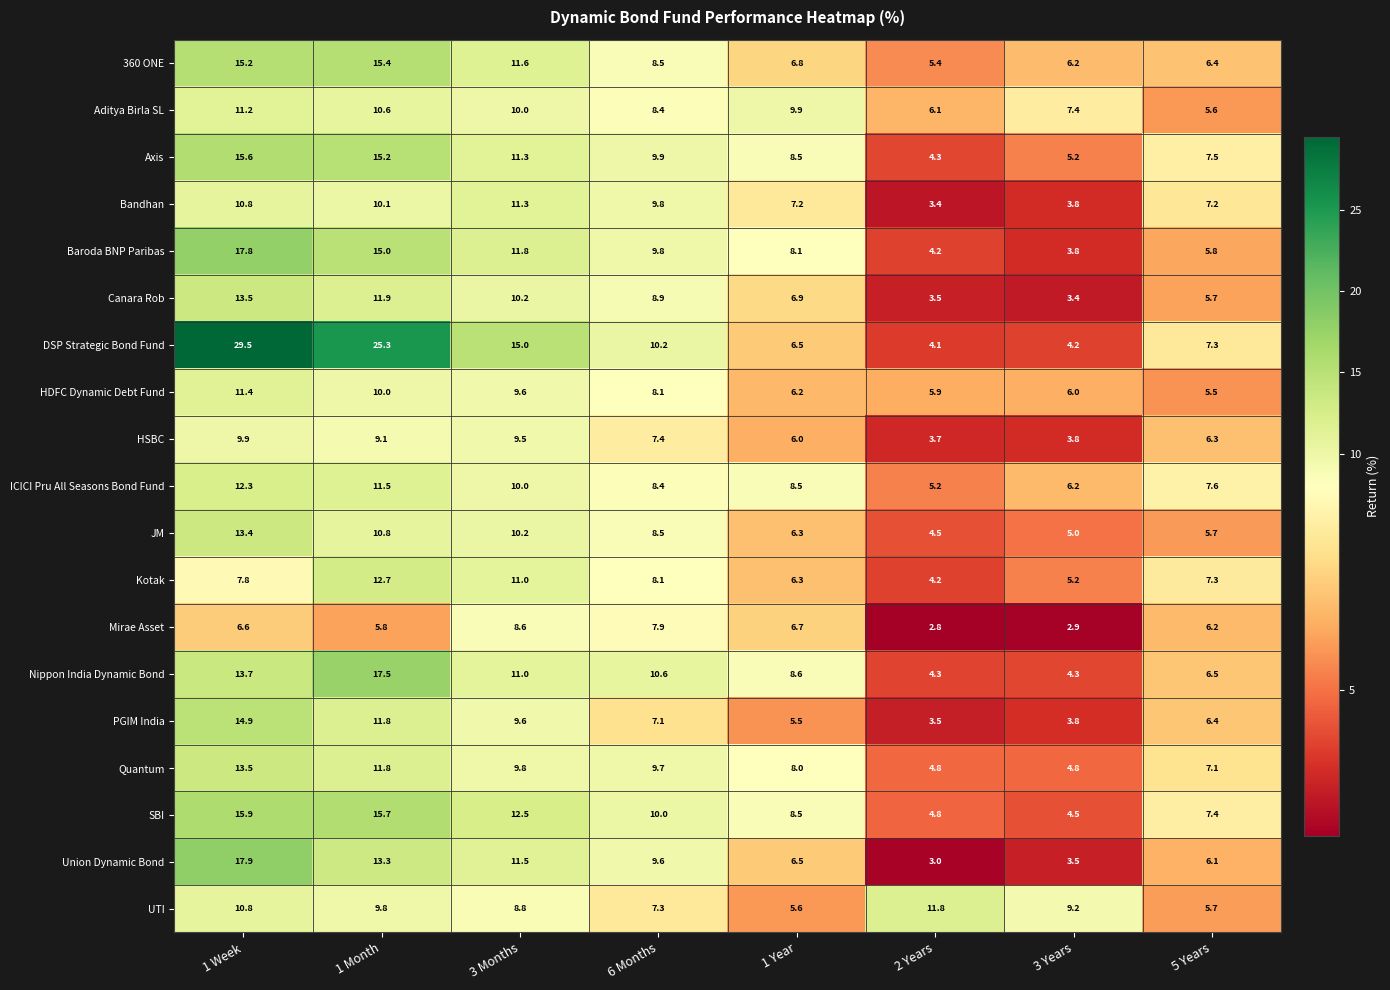

Which series has the widest spread of values?

DSP Strategic Bond Fund